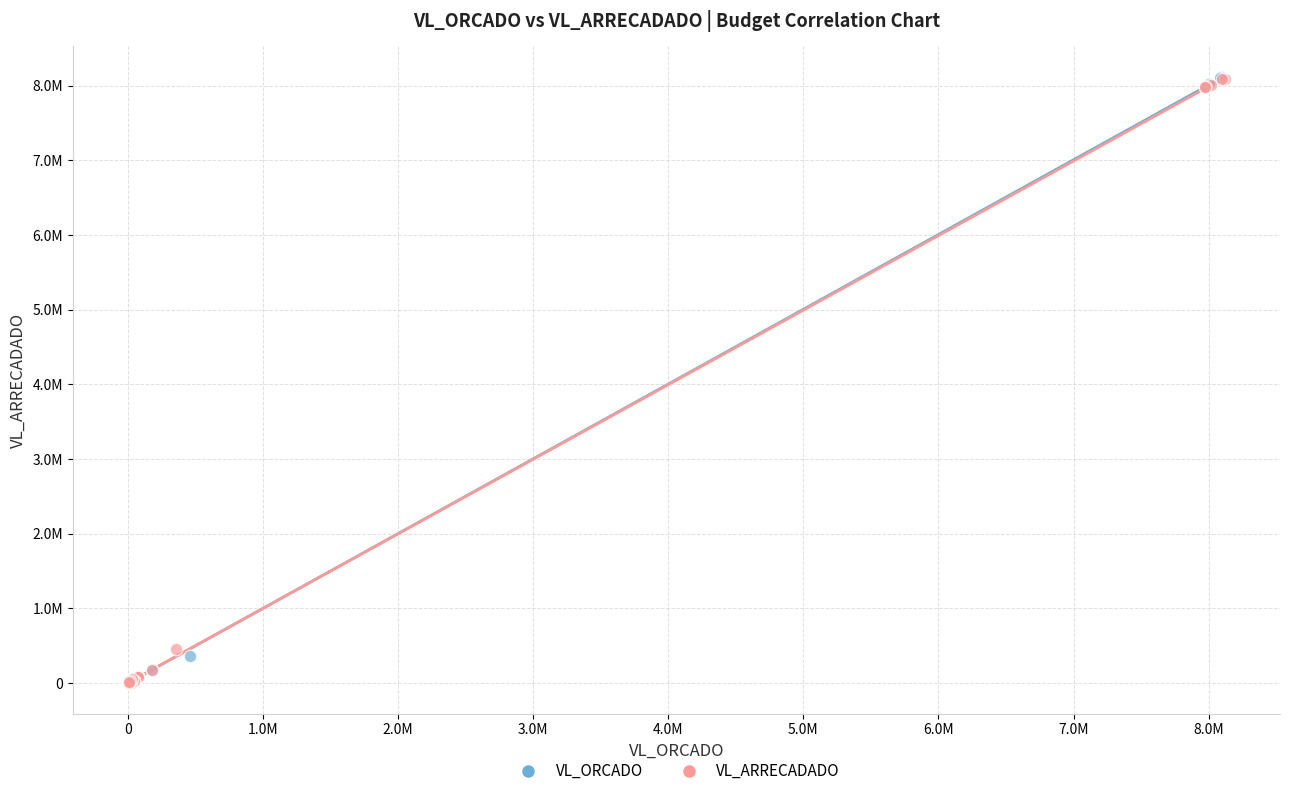

Which series has the largest Y range (max minus min)?

VL_ORCADO